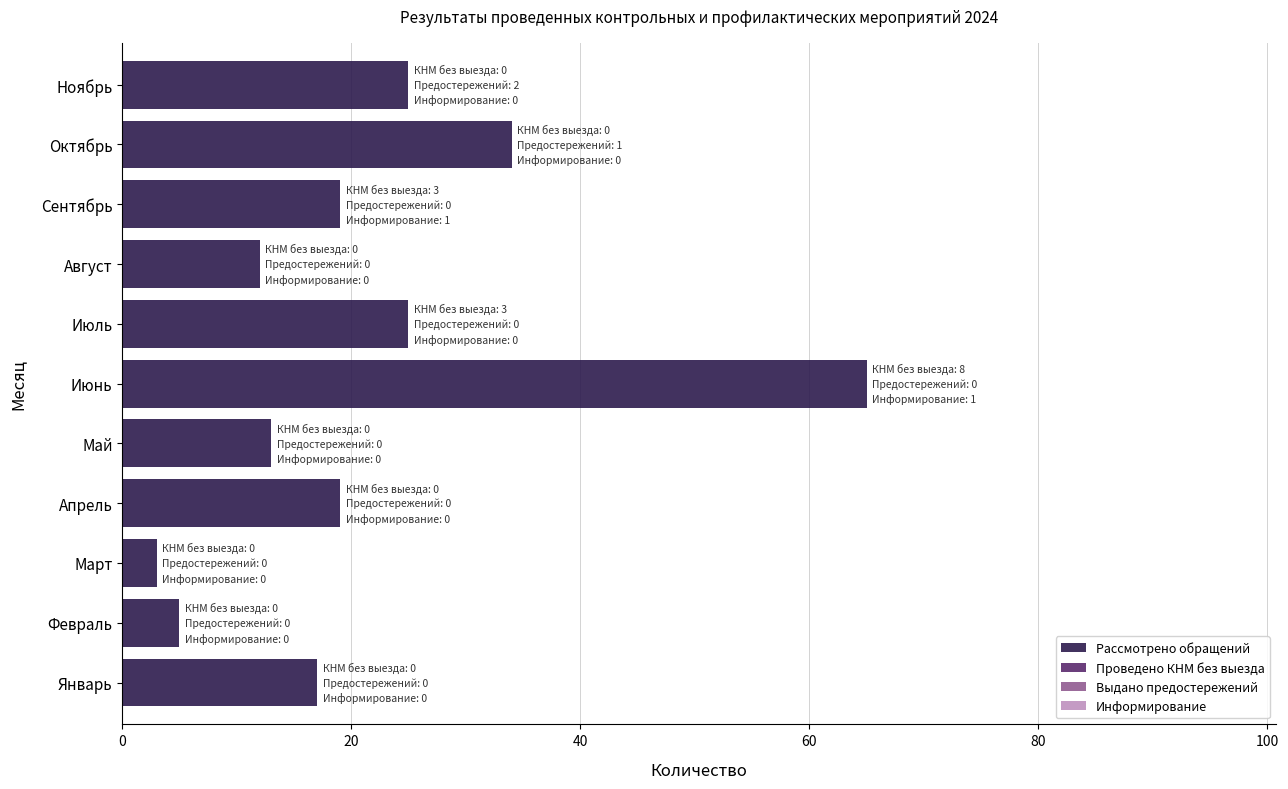

The chart shows a value of 40 at Июль. True or false?

False